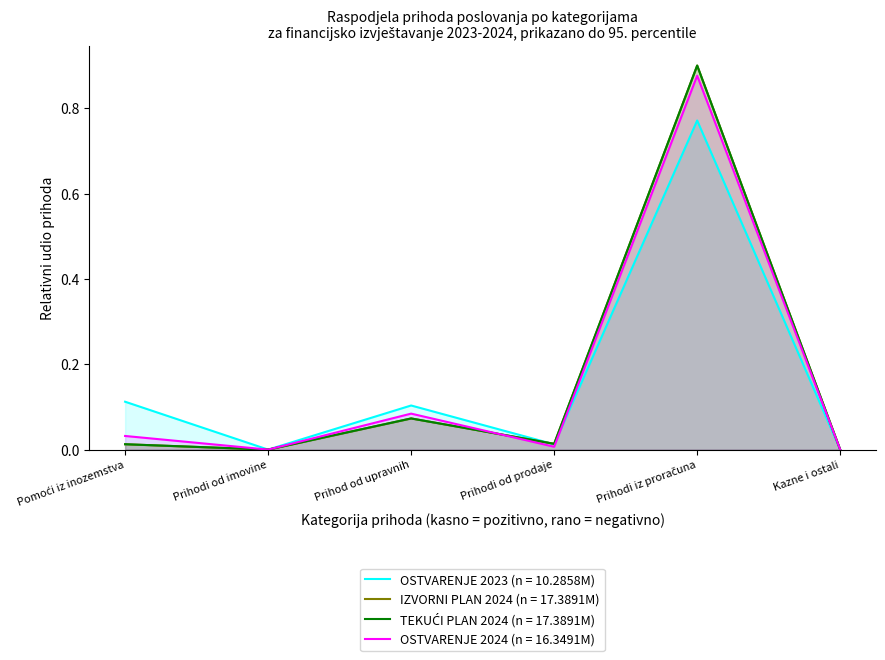

At which category does IZVORNI PLAN 2024 reach its first local peak?

Prihod od upravnih